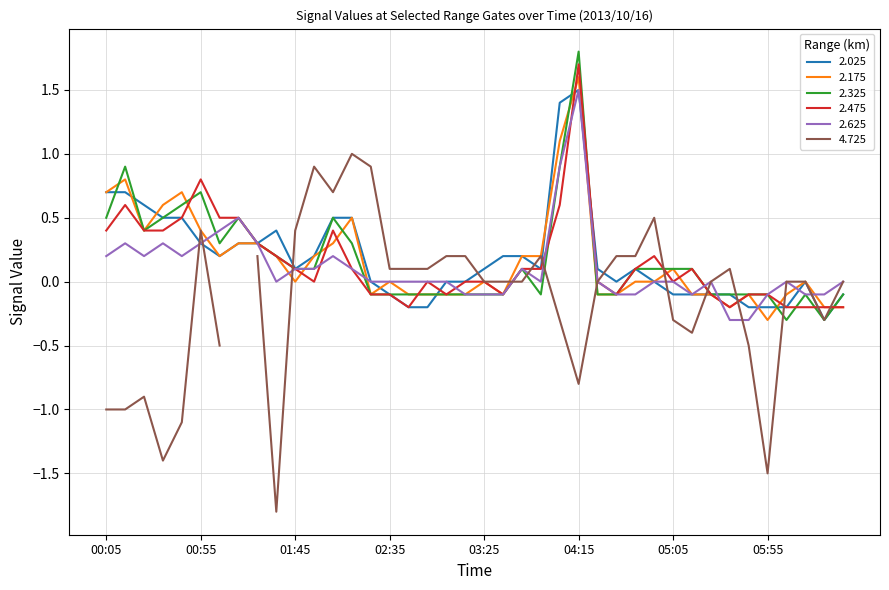

What is the maximum value for 2.625?

1.5